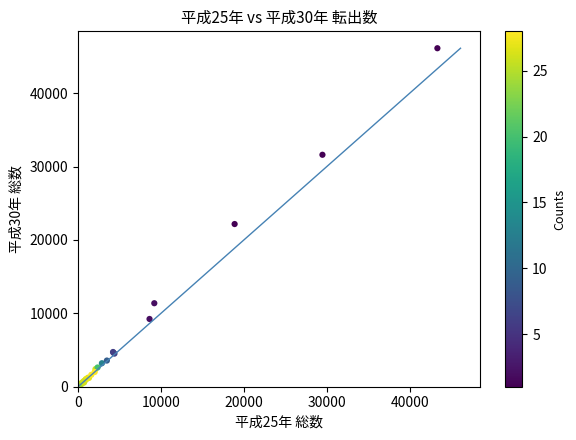

What Y value in the scatter plot is closest to 23100?

22170